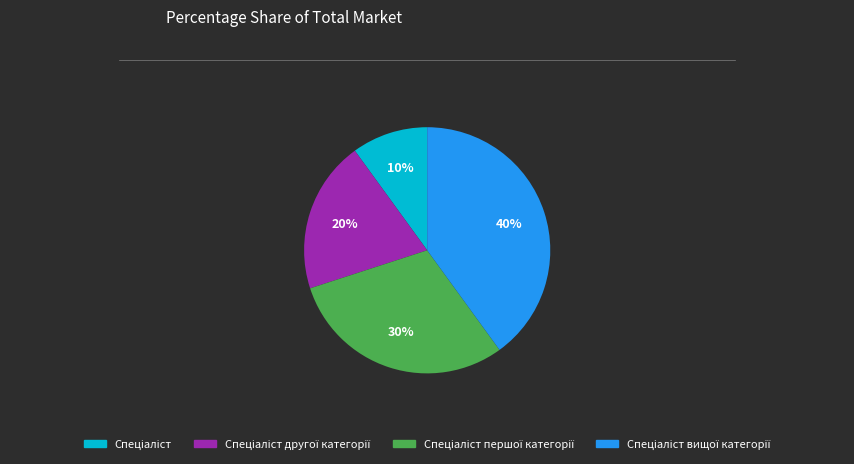

Is there a majority slice in this chart?

No